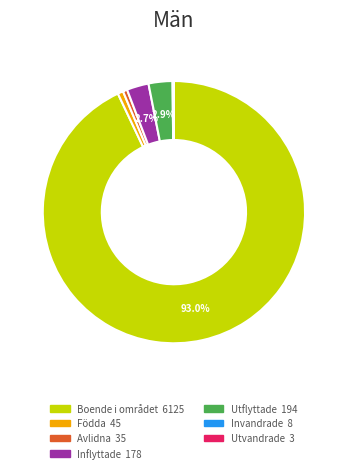

Which category accounts for the majority?

Boende i området